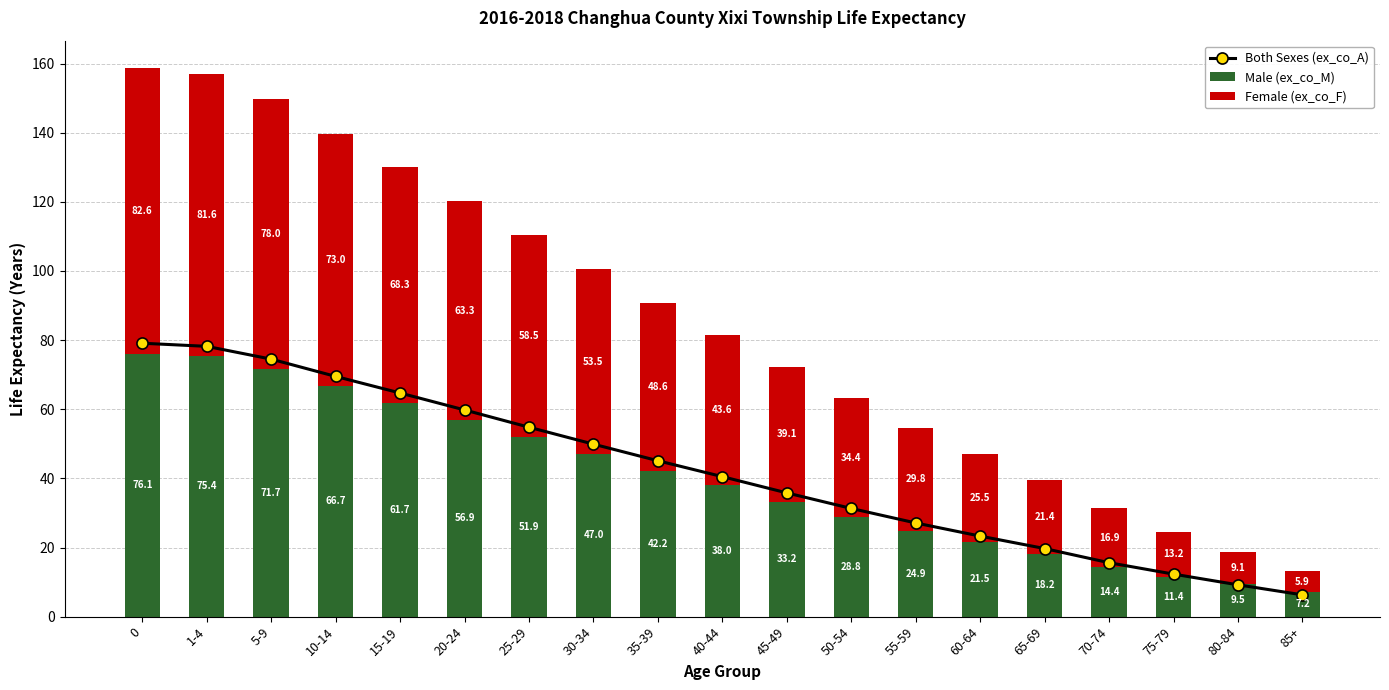

Reading left to right, list all the values displayed in this chart.

Both Sexes (ex_co_A): 0=79.1	1-4=78.2	5-9=74.5	10-14=69.5	15-19=64.7	20-24=59.8	25-29=54.8	30-34=49.9	35-39=45.1	40-44=40.5	45-49=35.8	50-54=31.3	55-59=27.1	60-64=23.3	65-69=19.7	70-74=15.6	75-79=12.3	80-84=9.2	85+=6.3
Male (ex_co_M): 0=76.1	1-4=75.4	5-9=71.7	10-14=66.7	15-19=61.7	20-24=56.9	25-29=51.9	30-34=47.0	35-39=42.2	40-44=38.0	45-49=33.2	50-54=28.8	55-59=24.9	60-64=21.5	65-69=18.2	70-74=14.4	75-79=11.4	80-84=9.5	85+=7.2
Female (ex_co_F): 0=82.6	1-4=81.6	5-9=78.0	10-14=73.0	15-19=68.3	20-24=63.3	25-29=58.5	30-34=53.5	35-39=48.6	40-44=43.6	45-49=39.1	50-54=34.4	55-59=29.8	60-64=25.5	65-69=21.4	70-74=16.9	75-79=13.2	80-84=9.1	85+=5.9